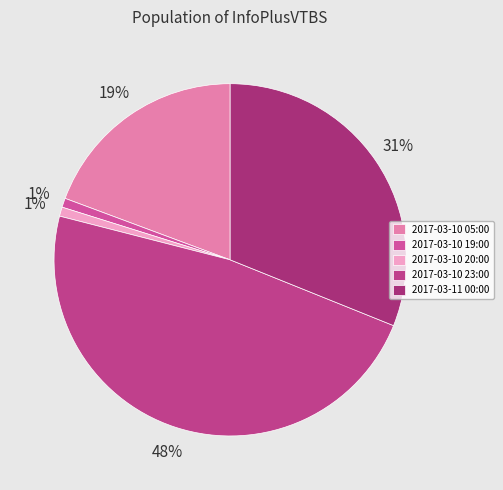

What is the change in value from 2017-03-10 20:00 to 2017-03-10 23:00?

+56